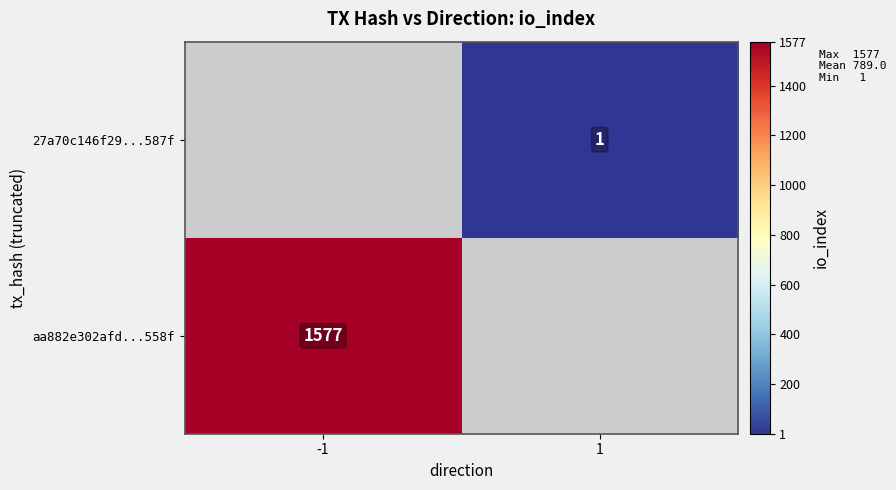

Is the value of 27a70c146f29...587f at 1 greater than the value of aa882e302afd...558f at -1?

No